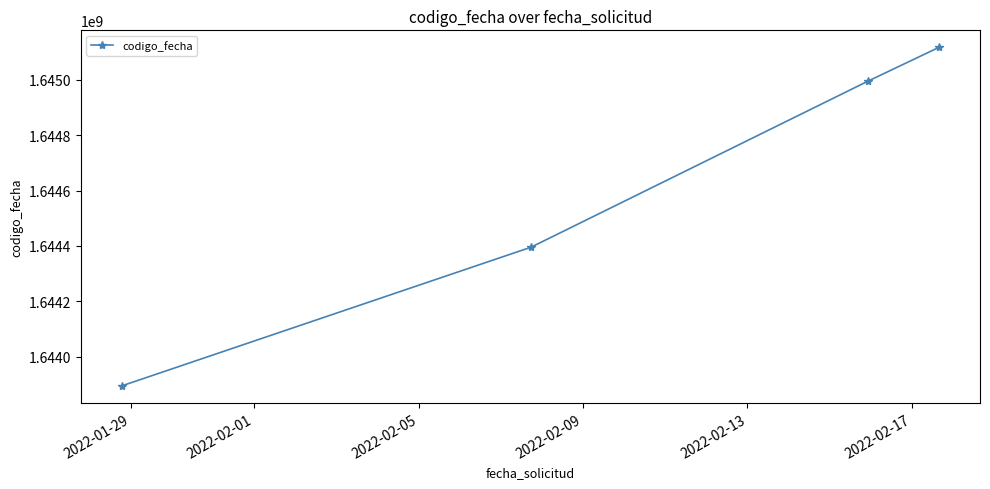

What is the smallest value displayed?

1643893993